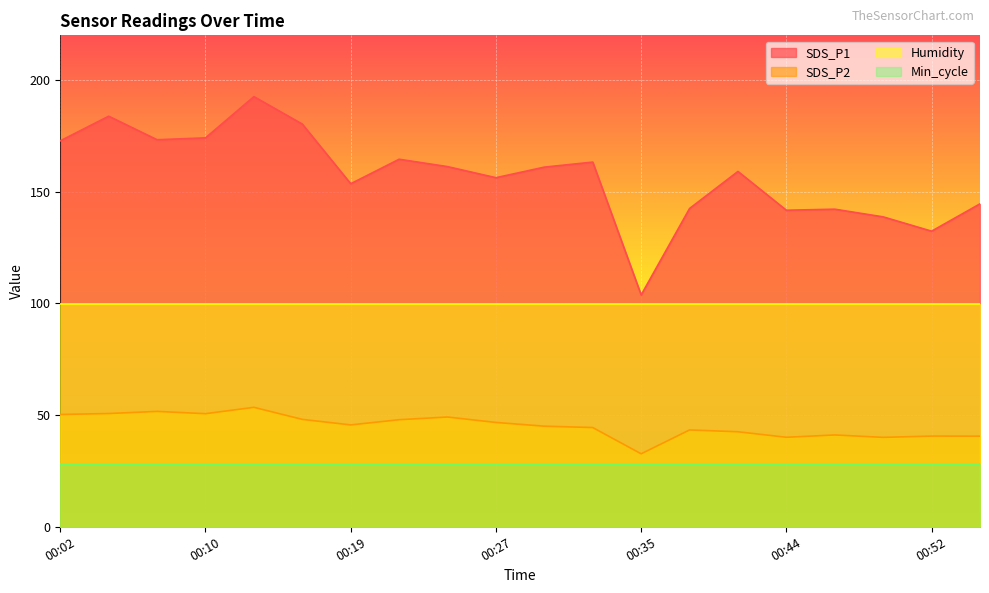

At 00:27, list the series in order from smallest to largest.

Min_cycle, SDS_P2, Humidity, SDS_P1